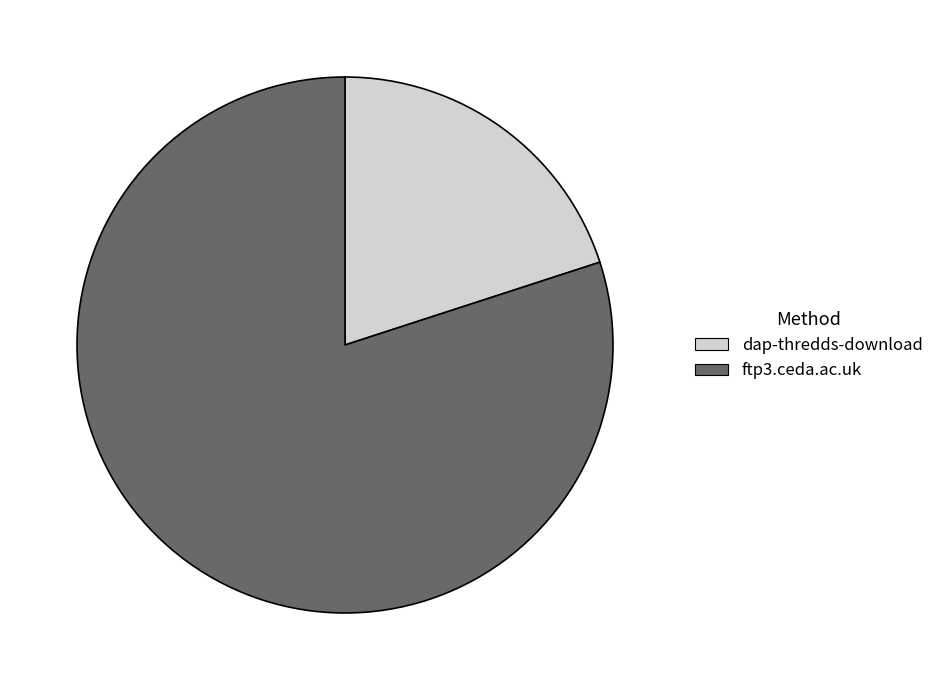

What is the largest slice in the pie chart?

ftp3.ceda.ac.uk